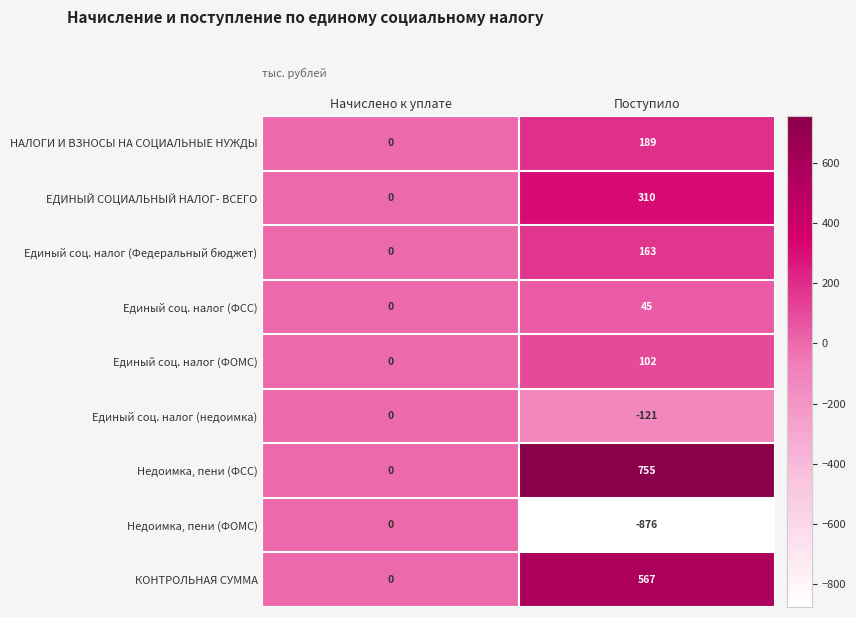

Reading left to right, list all the values displayed in this chart.

НАЛОГИ И ВЗНОСЫ НА СОЦИАЛЬНЫЕ НУЖДЫ: 0	189
ЕДИНЫЙ СОЦИАЛЬНЫЙ НАЛОГ- ВСЕГО: 0	310
Единый соц. налог (Федеральный бюджет): 0	163
Единый соц. налог (ФСС): 0	45
Единый соц. налог (ФОМС): 0	102
Единый соц. налог (недоимка): 0	-121
Недоимка, пени (ФСС): 0	755
Недоимка, пени (ФОМС): 0	-876
КОНТРОЛЬНАЯ СУММА: 0	567